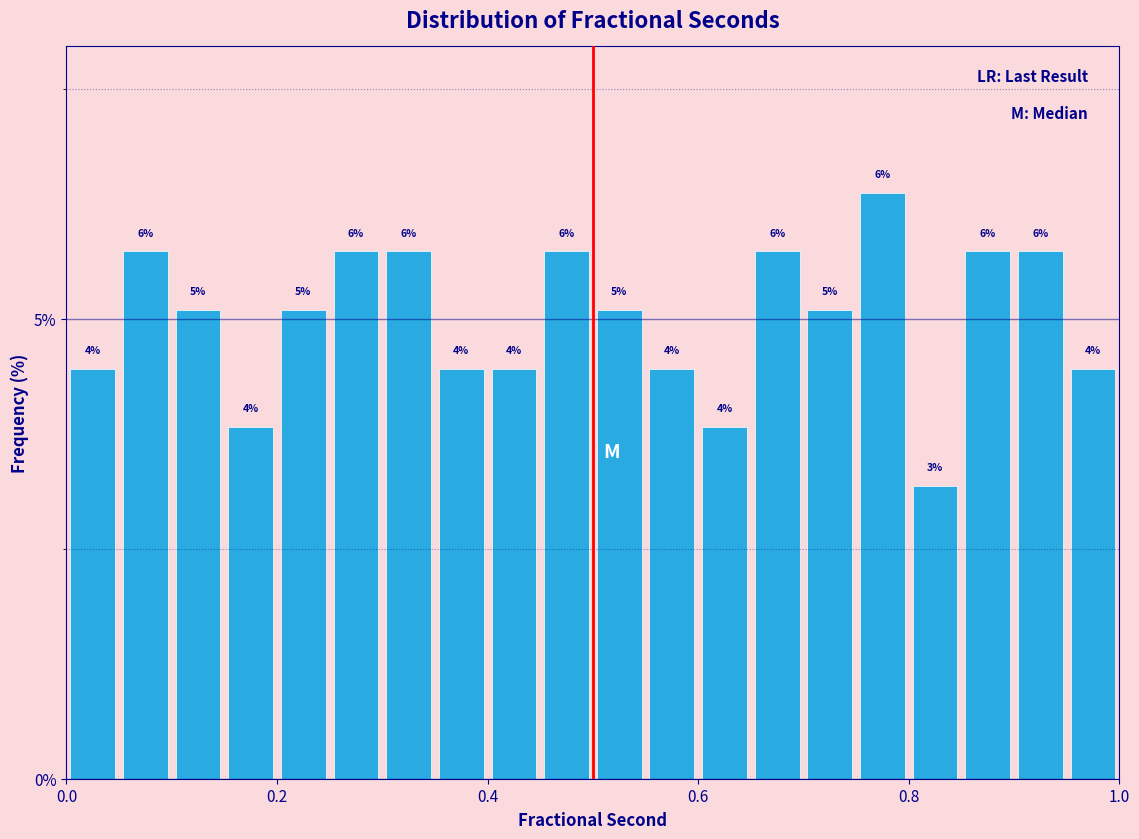

Around what value on the x-axis is the tallest bar? Give the approximate position of its centre, as read against the axis.

0.78